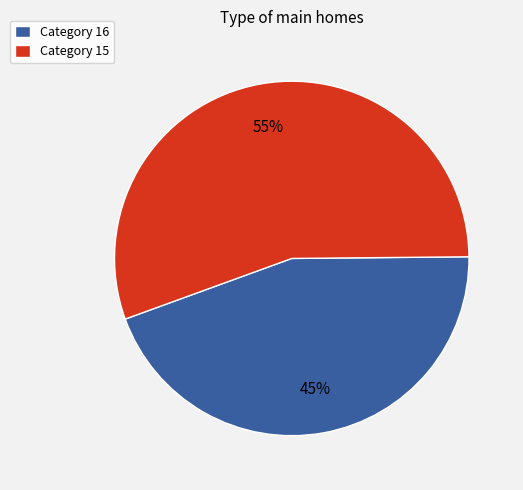

Which slice is the smallest?

Category 16